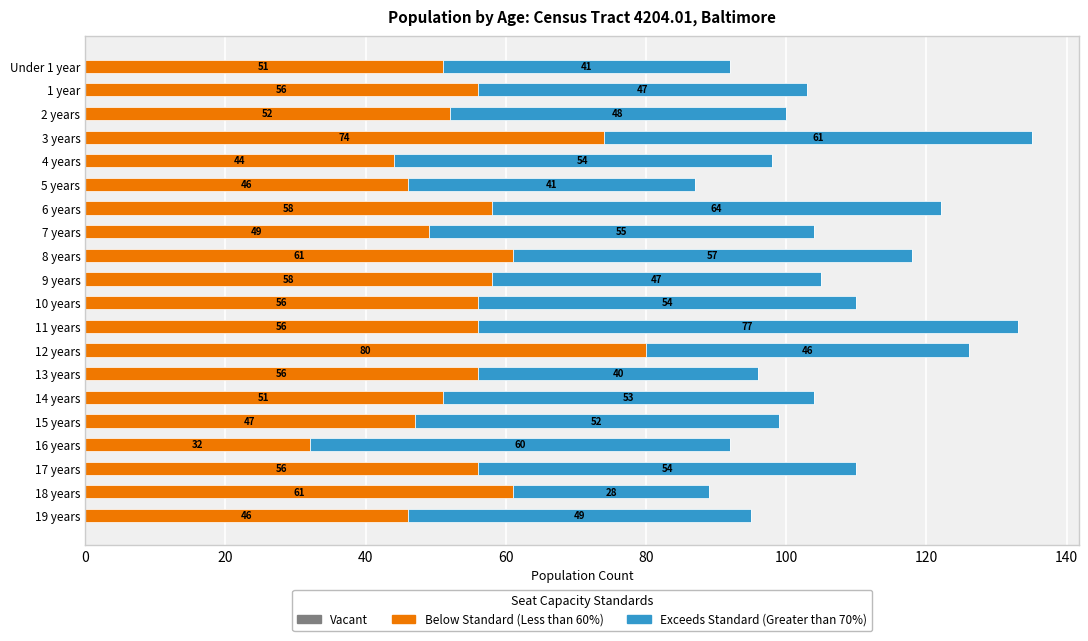

What is the total value across all series at 11 years?

133